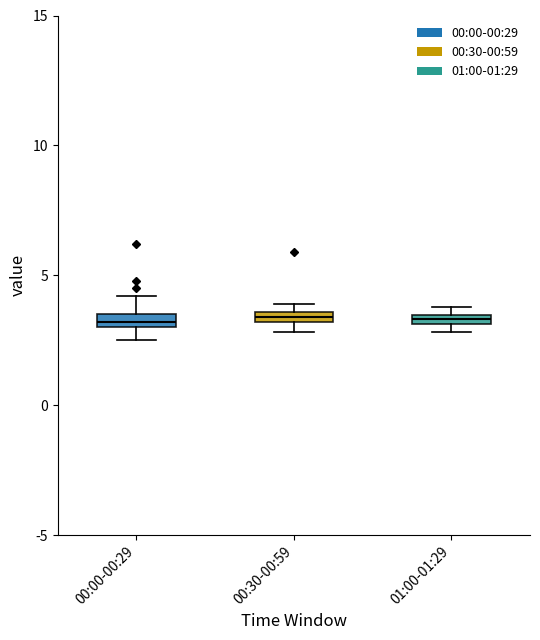

Where is the upper edge of the box for 00:00-00:29 on the y-axis? The values are not printed on the chart, so give them approximately, as read against the axis.

3.5